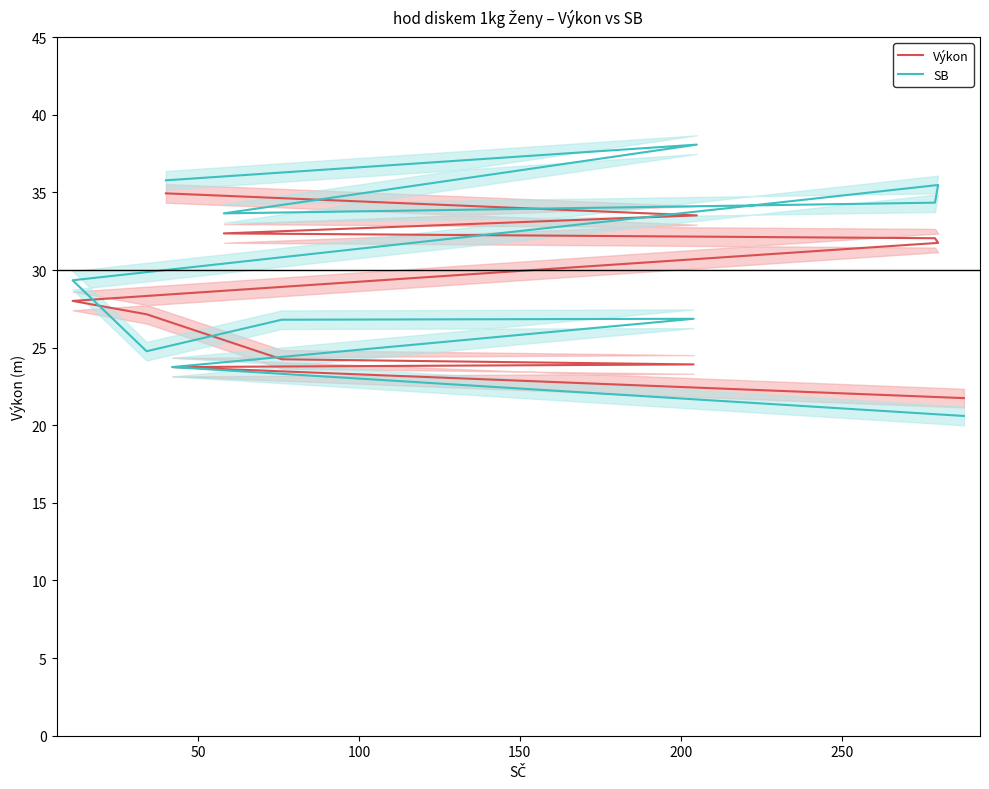

After their last crossing, which series has the higher values: Výkon or SB?

SB